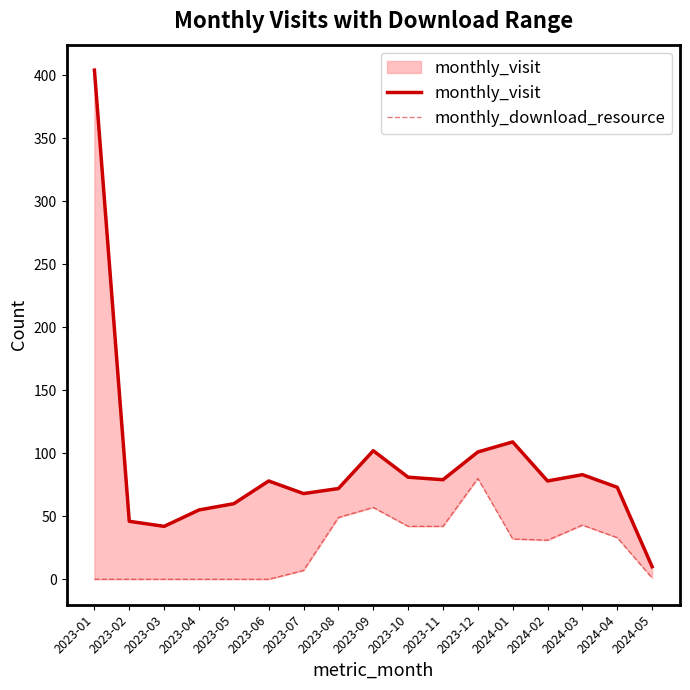

Which series has the widest spread of values?

monthly_visit